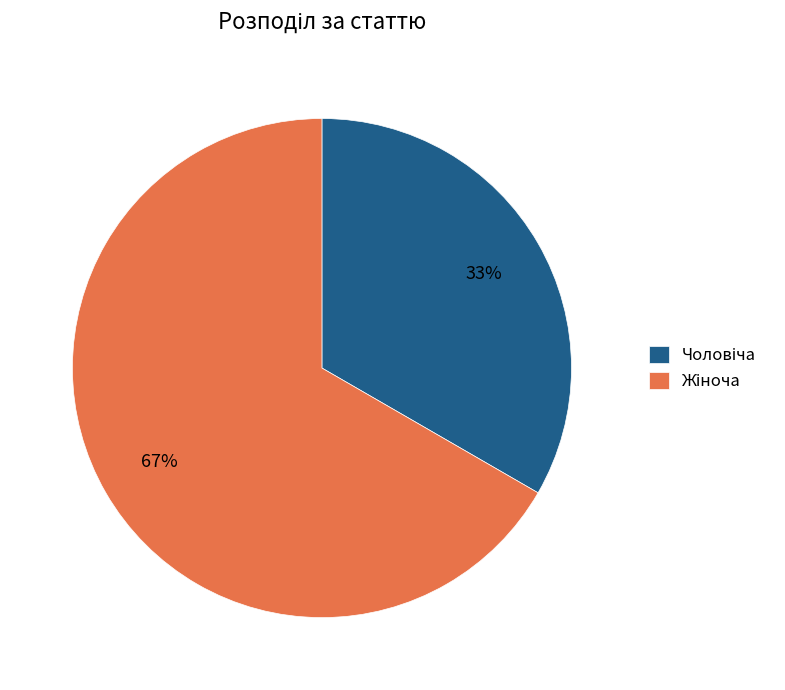

Does any single category account for the majority?

Yes